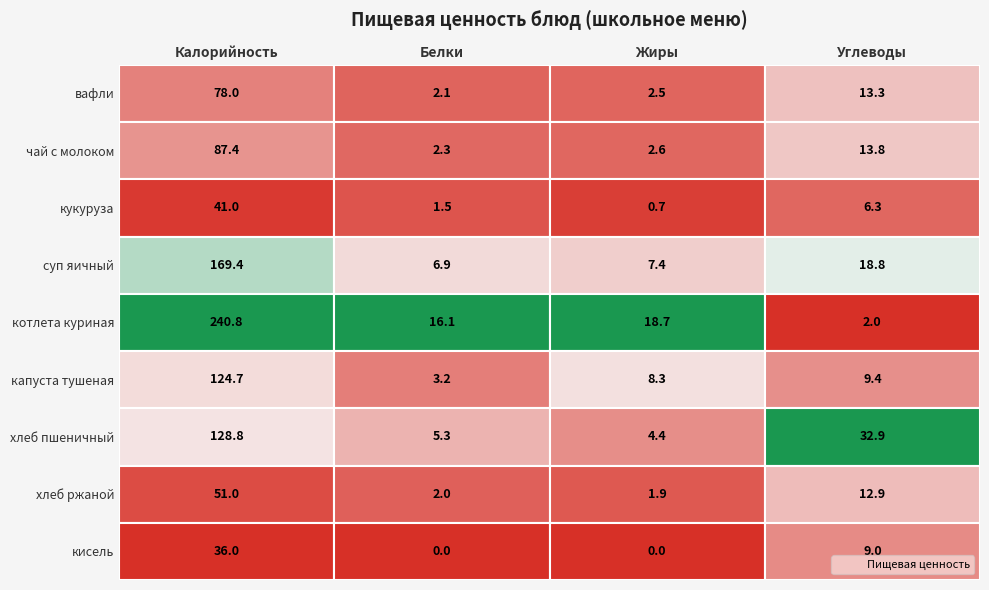

Which has a higher value, 2 or 3?

3